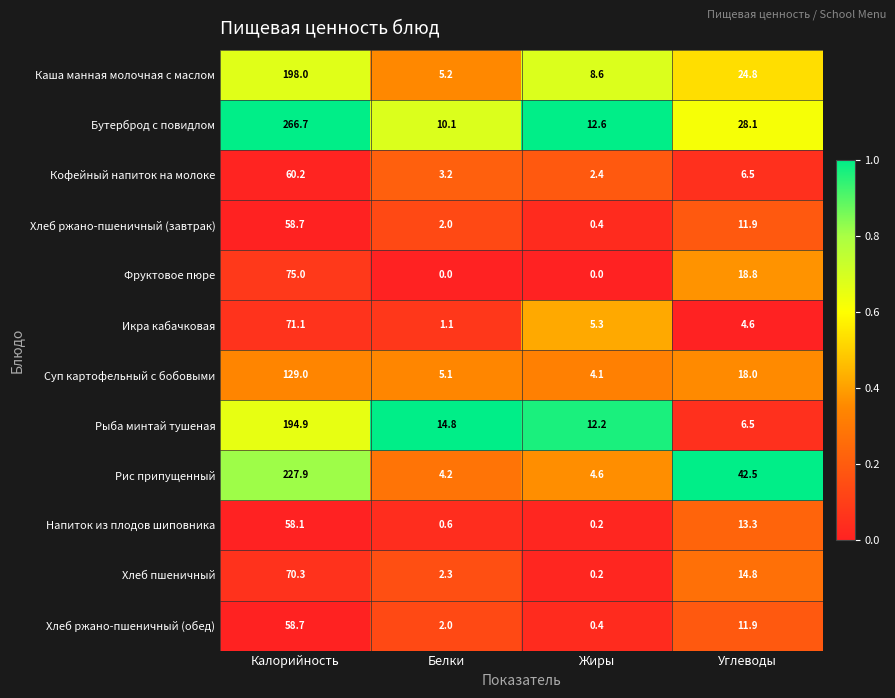

Where does the Бутерброд с повидлом series first go above 28?

Калорийность